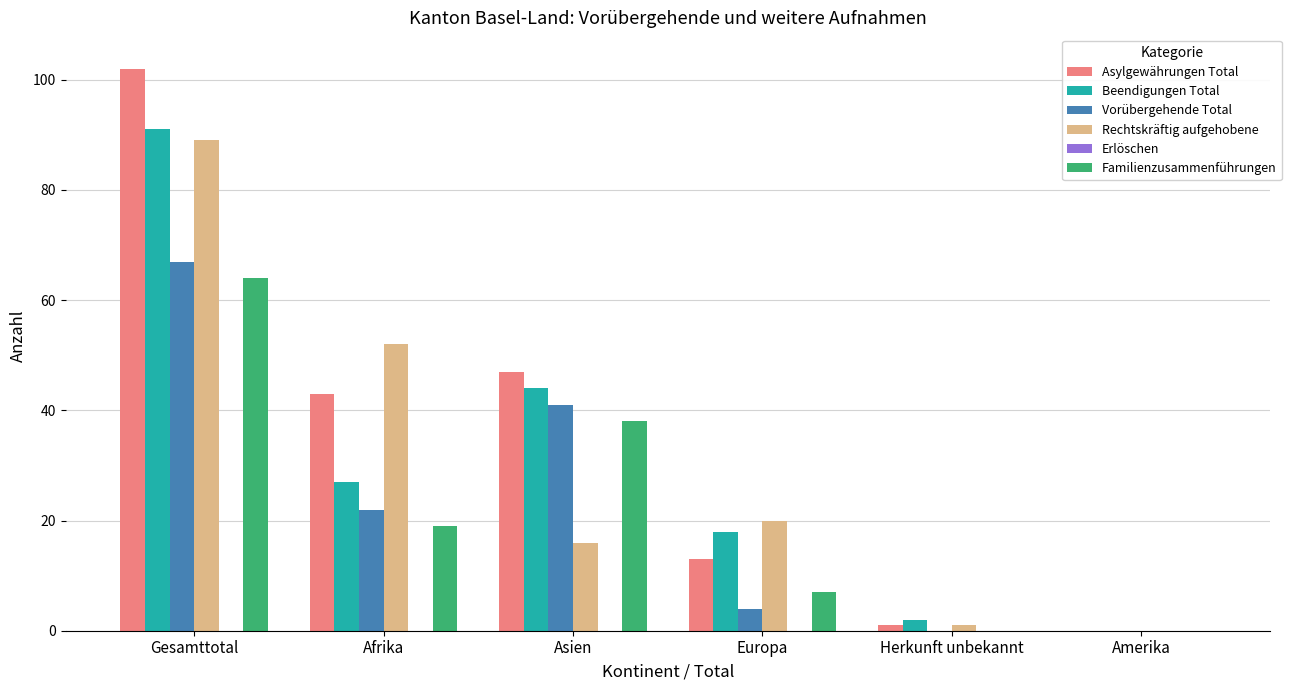

Is it true that Asylgewährungen Total equals 47 at Amerika?

False